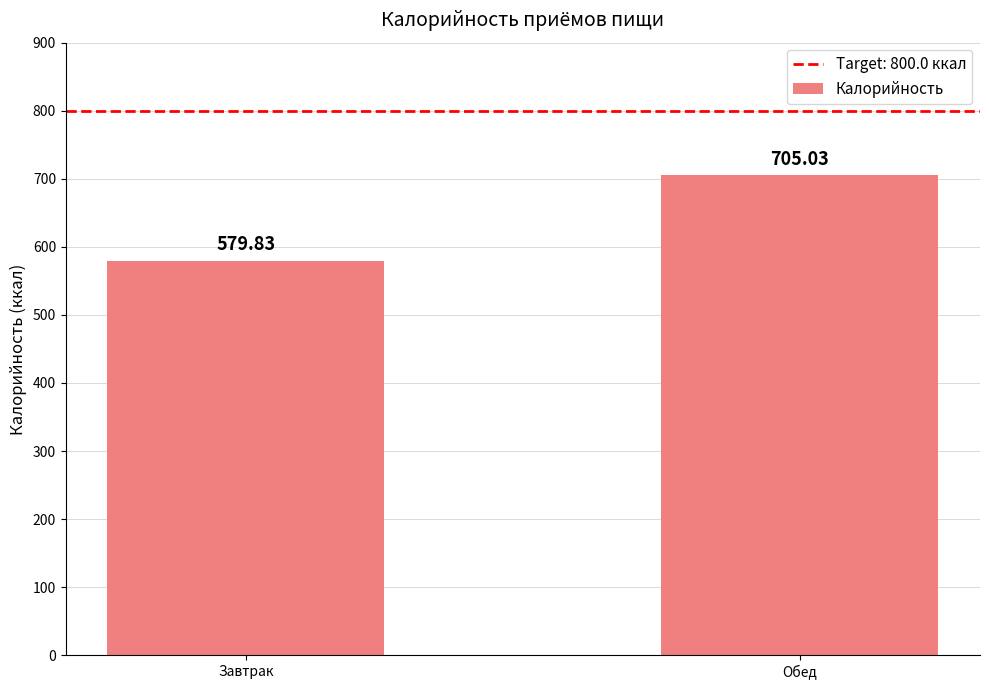

What is the minimum value shown in the chart?

579.8